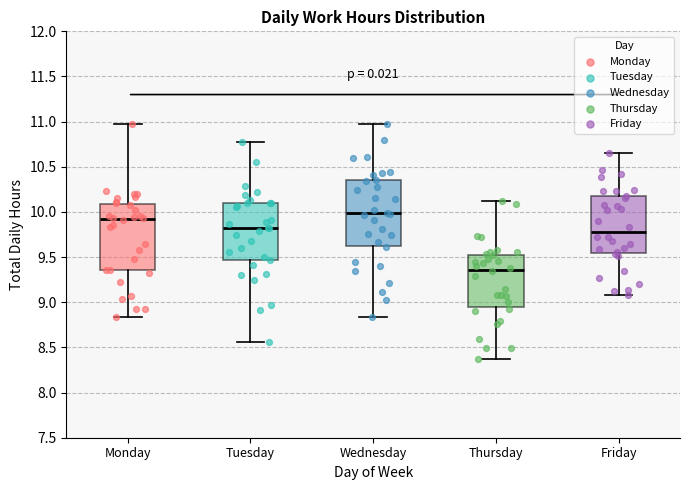

Where does the median line of the box for Thursday sit on the y-axis? The values are not printed on the chart, so give them approximately, as read against the axis.

9.35